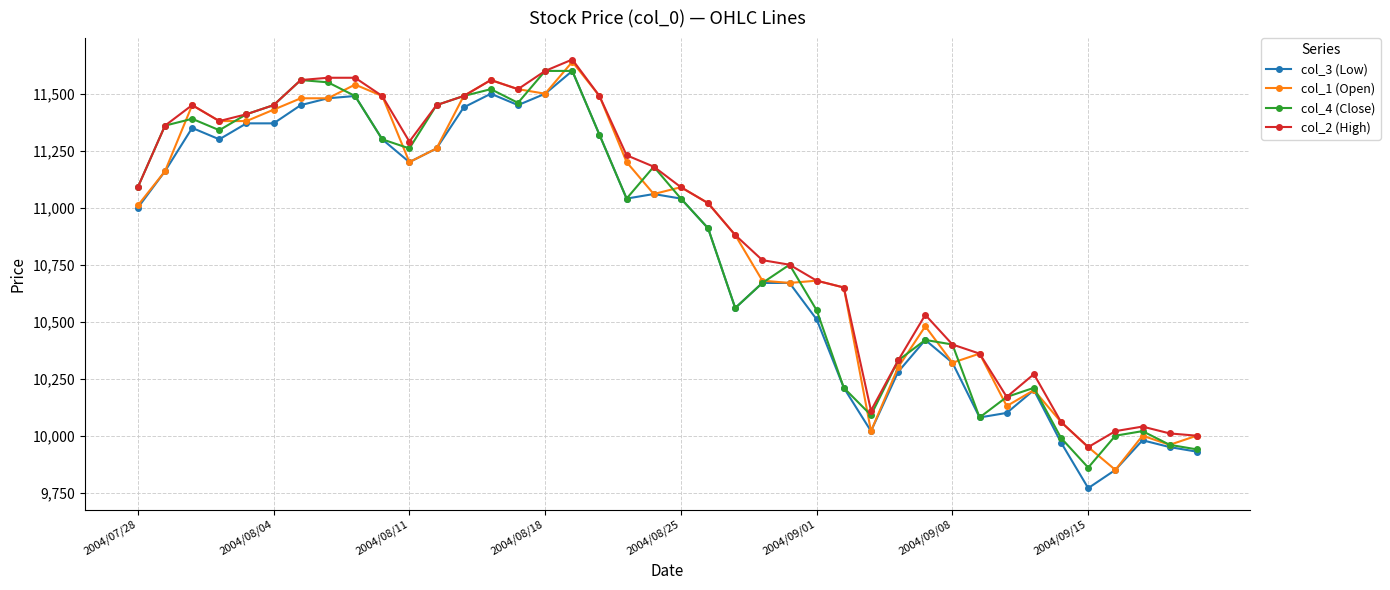

What is the value of the col_1 (Open) point at the 4th from the left?

11380